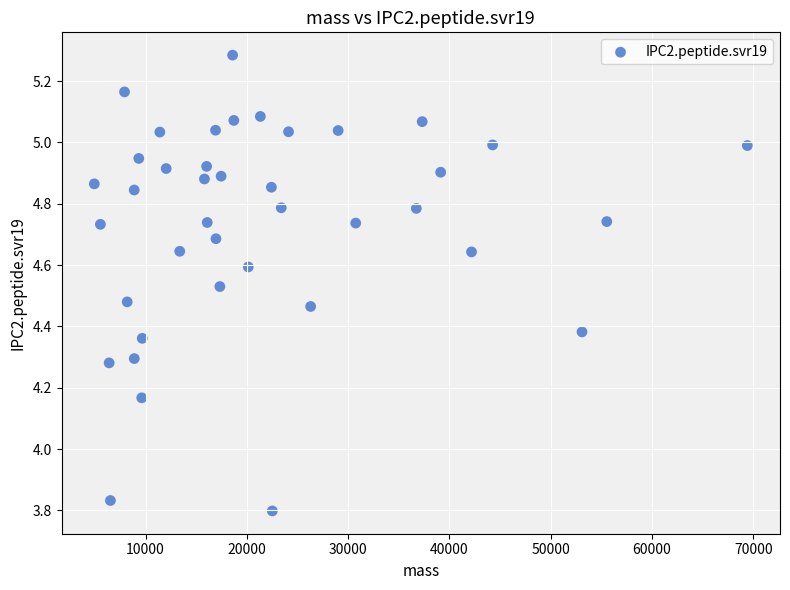

What is the range of X values (max minus min)?

64471.0